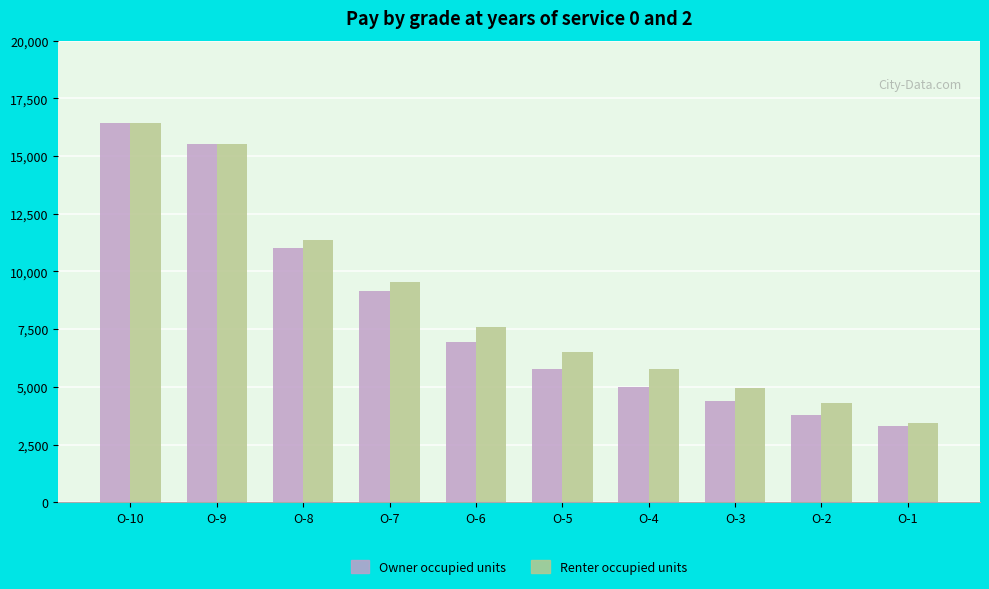

At how many categories does at least one series exceed 5938?

6